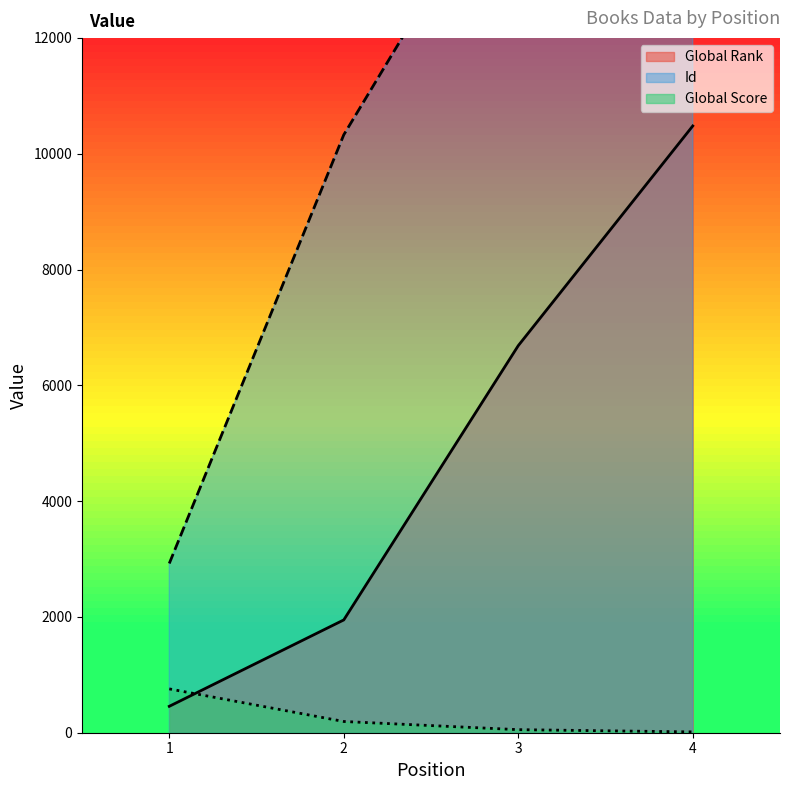

At which category is the sum across all series the highest?

4